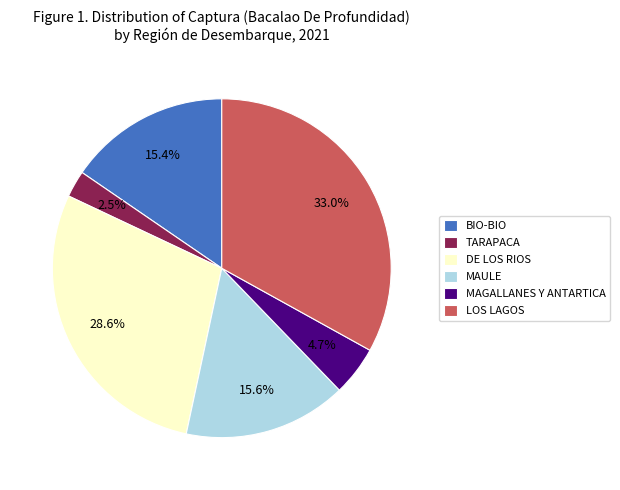

Count the number of slices in the pie.

6